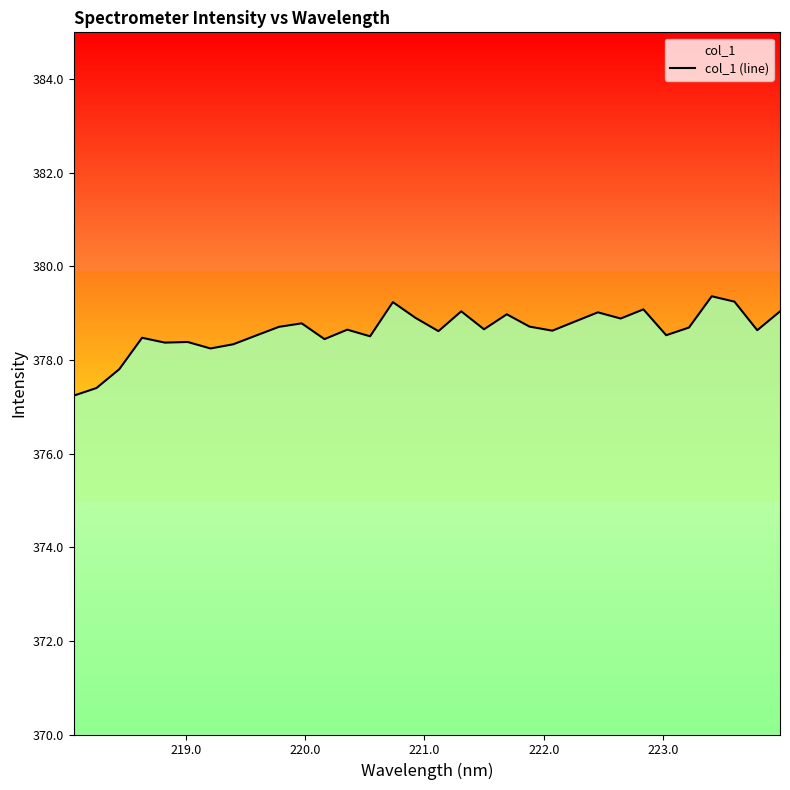

What is the minimum value shown in the chart?

377.2